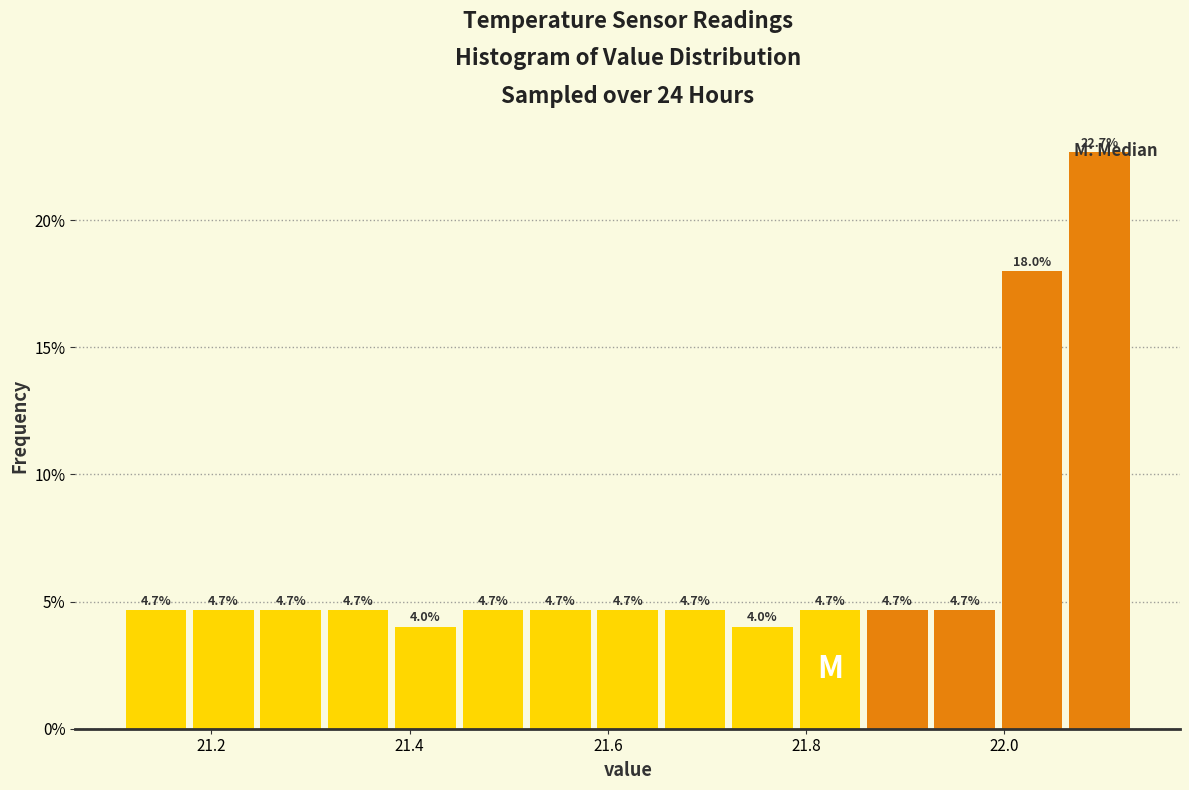

Read against the x-axis, roughly where is the centre of the tallest bar?

22.10